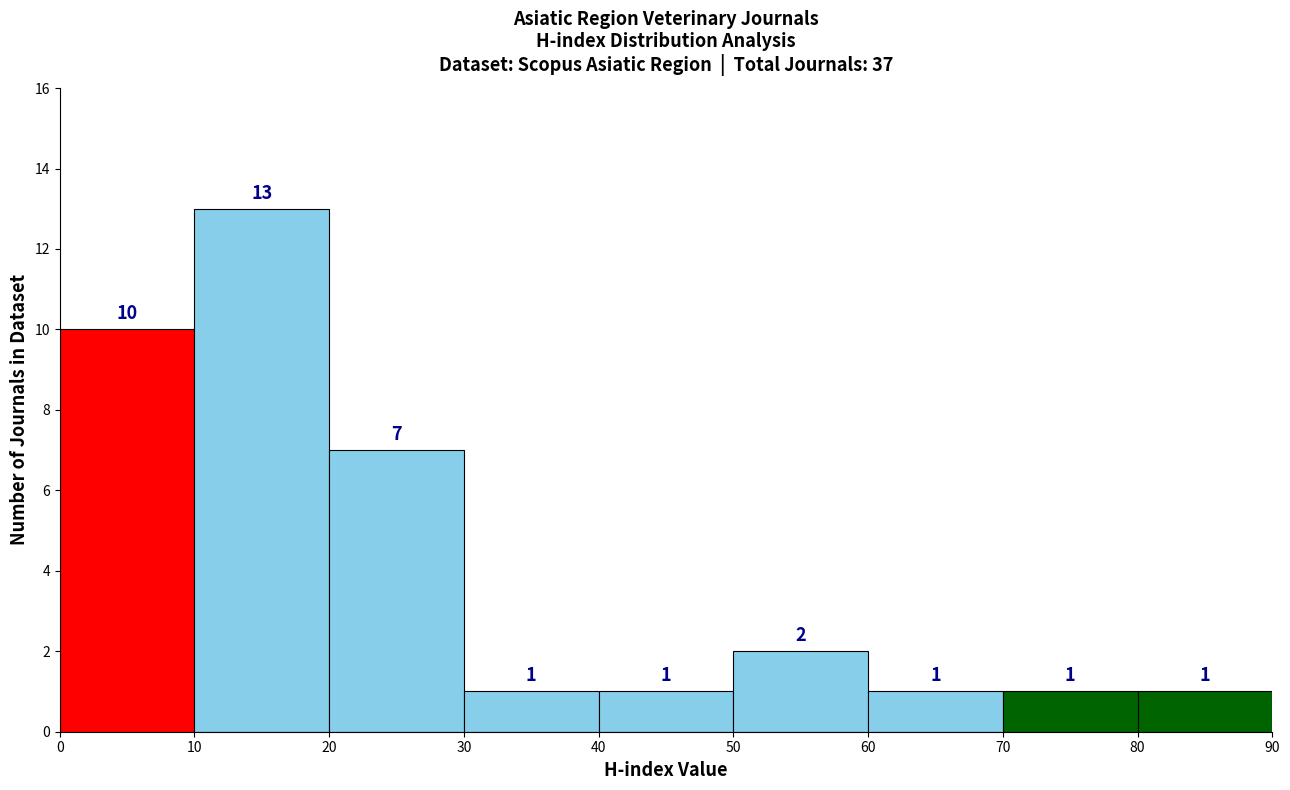

Reading left to right, list every bar in this chart as the range it spans on the x-axis followed by its height.

0 to 10: 10
10 to 20: 13
20 to 30: 7
30 to 40: 1
40 to 50: 1
50 to 60: 2
60 to 70: 1
70 to 80: 1
80 to 90: 1